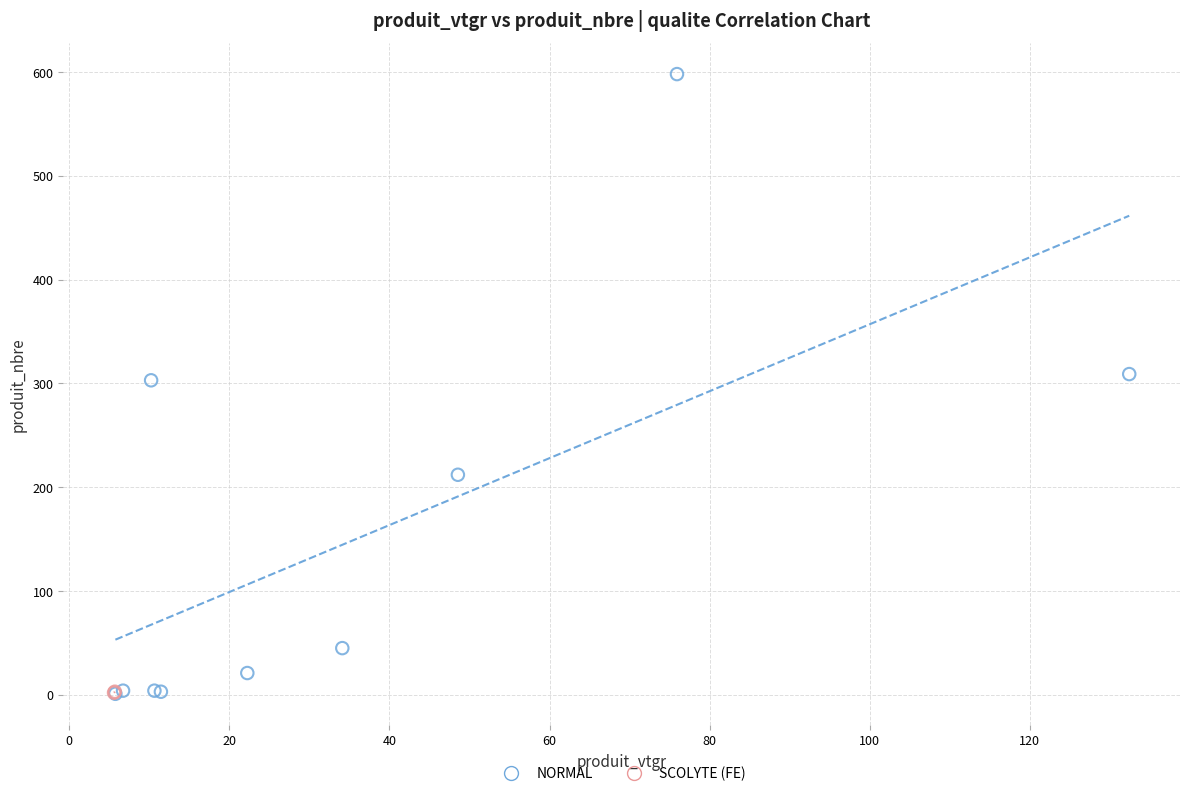

What are all the series names shown in the legend?

NORMAL, SCOLYTE (FE)